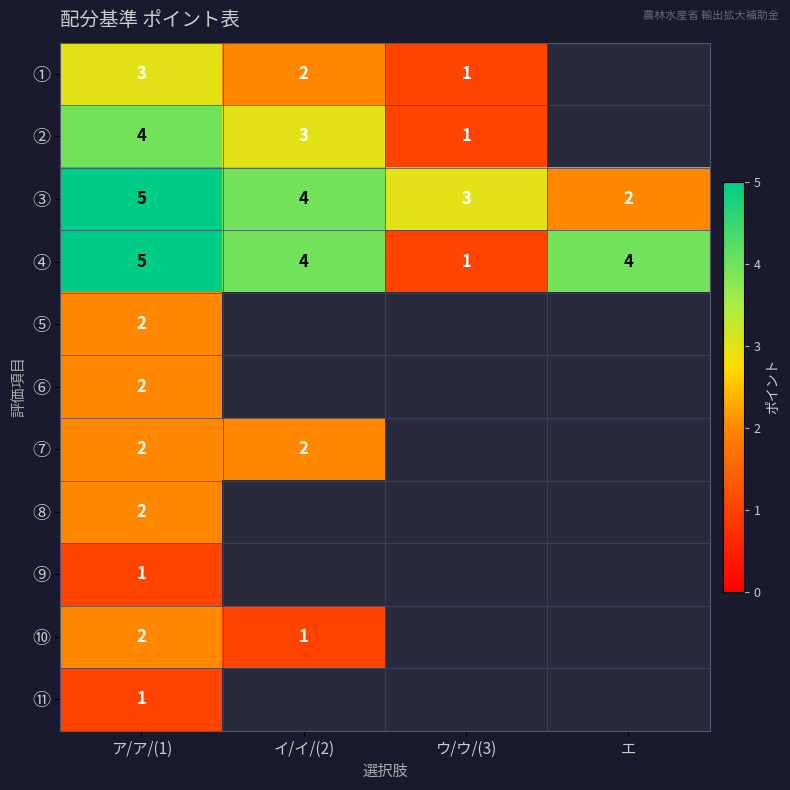

True or false: ① has a value of 3 at イ/イ/(2).

False